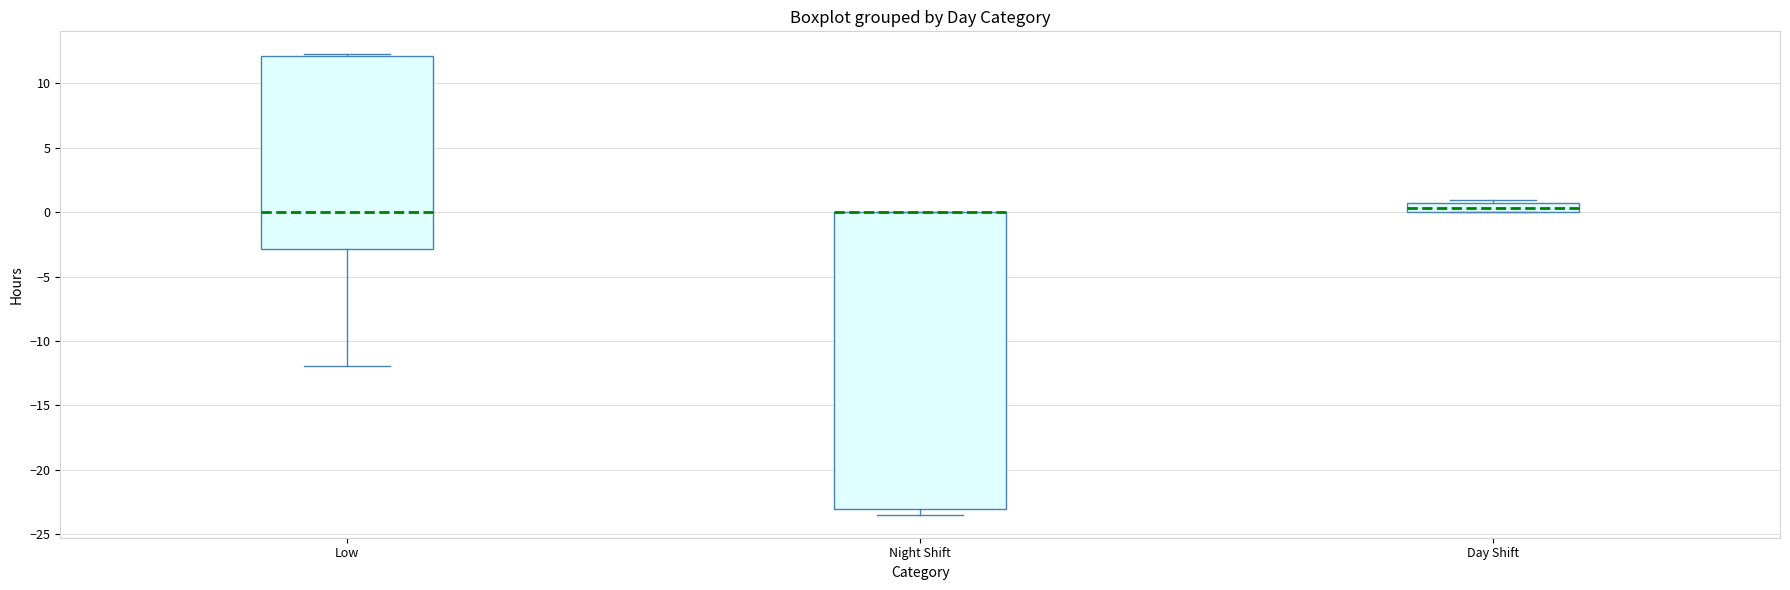

Where is the lower edge of the box for Night Shift on the y-axis? The values are not printed on the chart, so give them approximately, as read against the axis.

-23.0